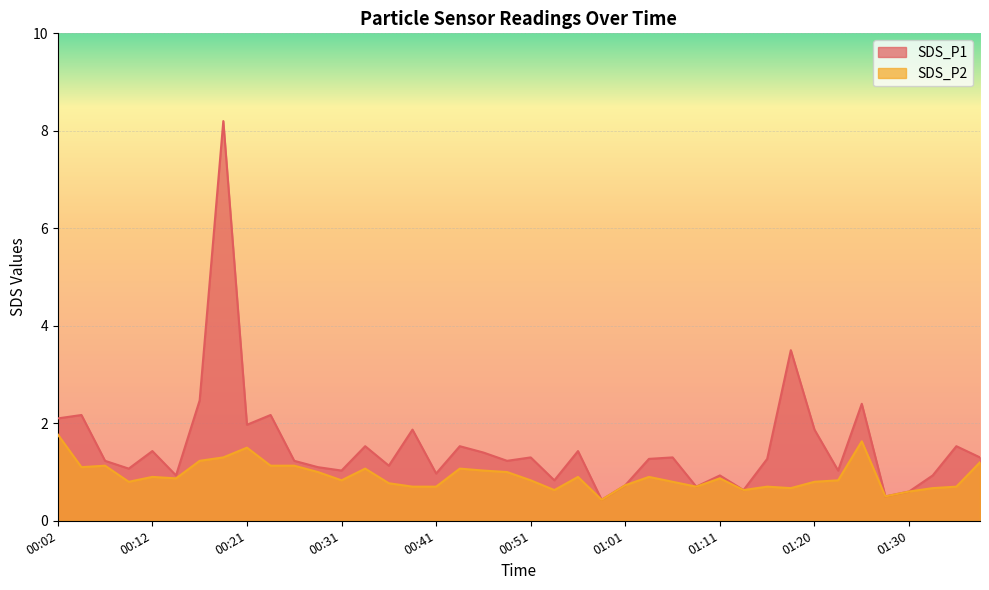

Where does the SDS_P1 series first go above 1?

00:02